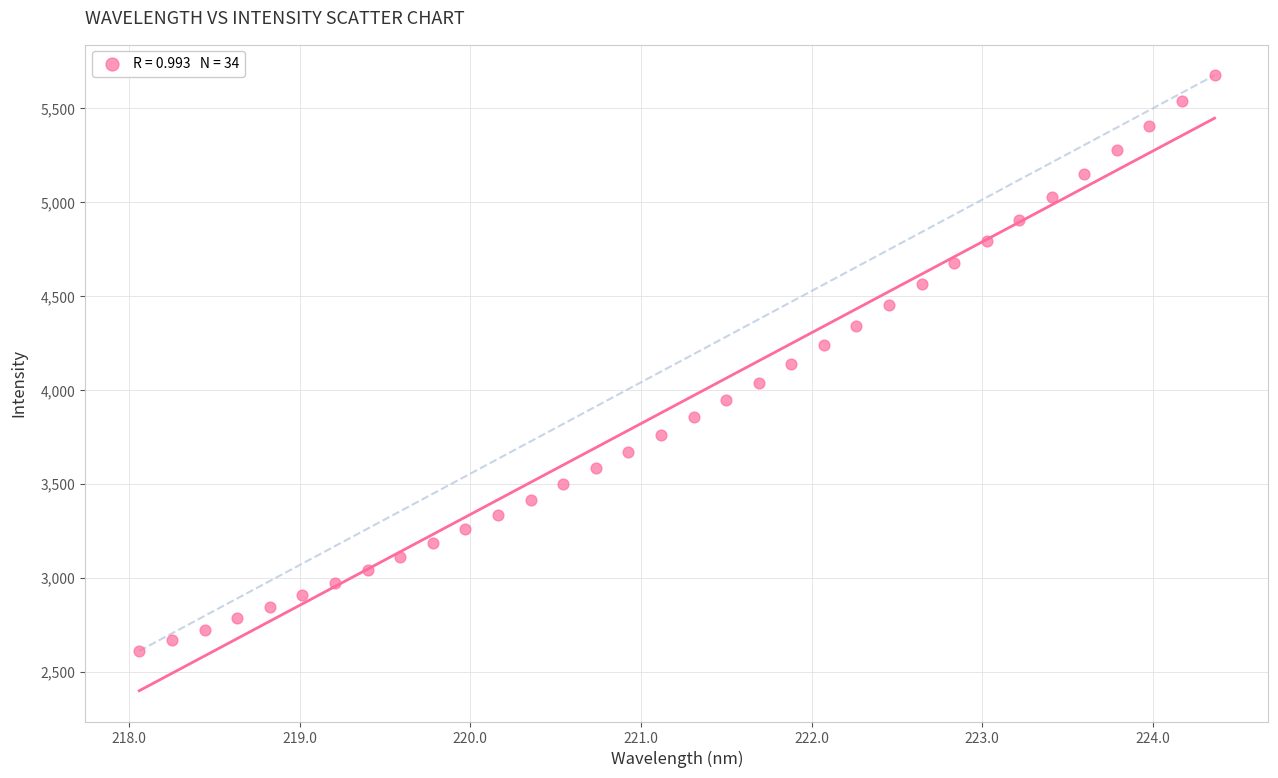

What is the range of Y values (max minus min)?

3063.7